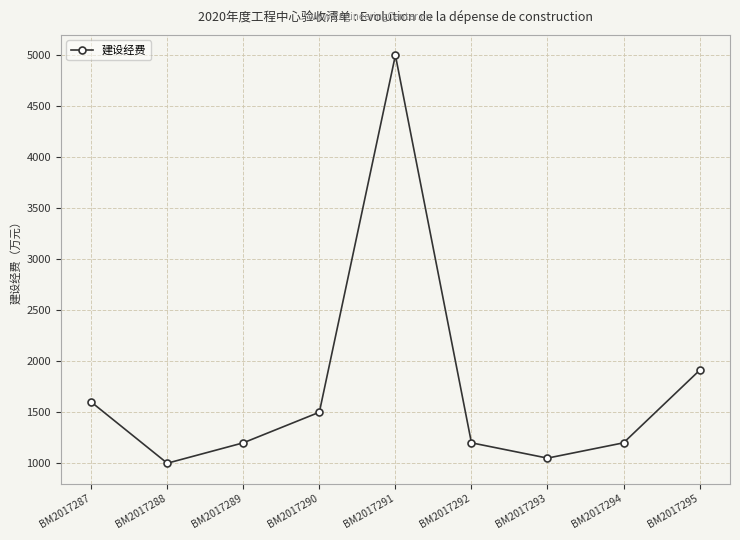

What is the smallest value displayed?

1000.0